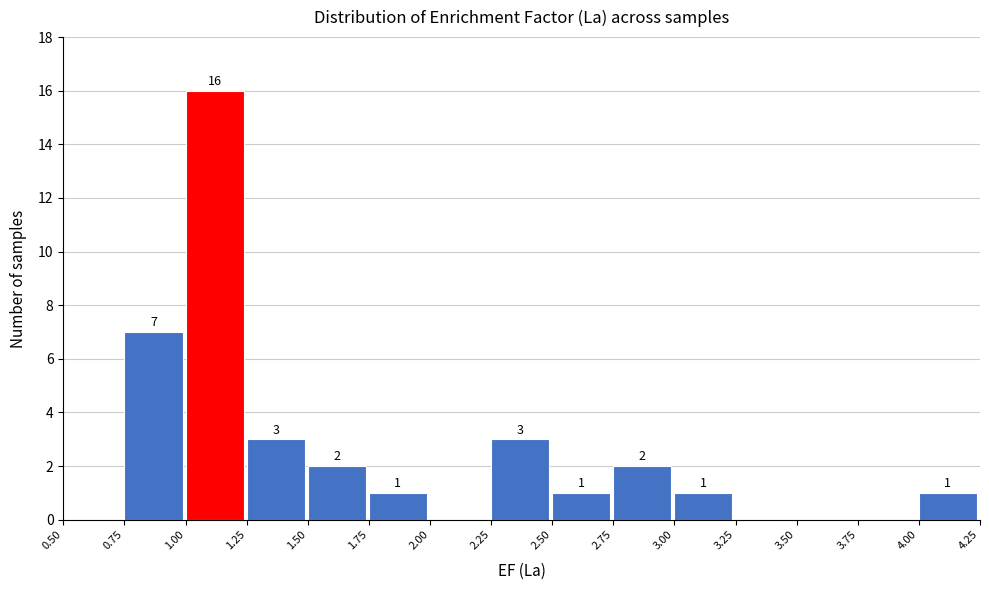

Which range on the x-axis has the tallest bar?

1.00 to 1.25